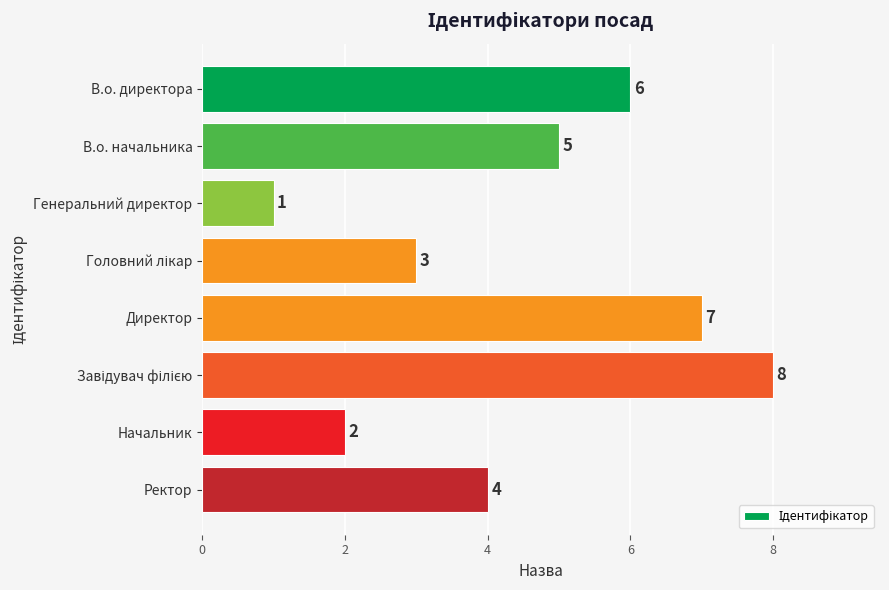

What is the sum of the values at Начальник and В.о. директора?

8